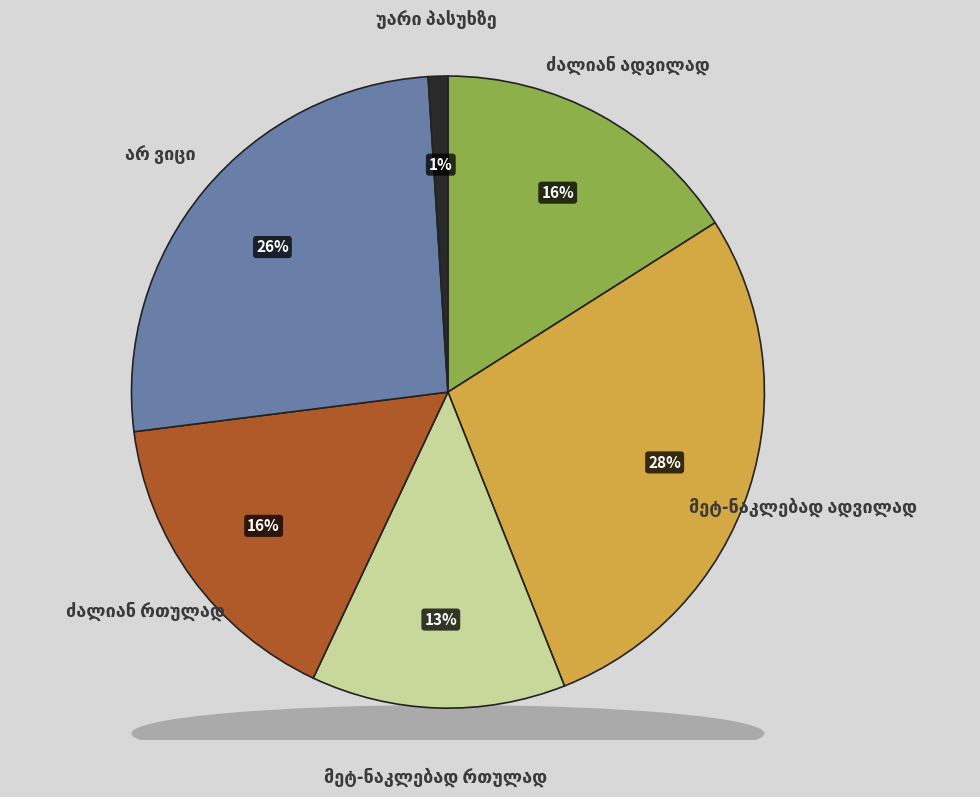

To the nearest percent, what percentage of the pie is არ ვიცი?

26%